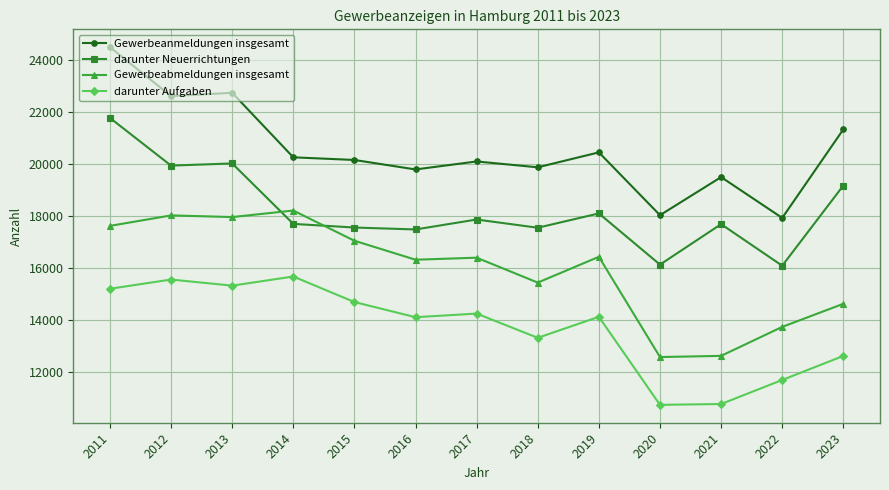

What is the average value of the darunter Aufgaben series?

13709